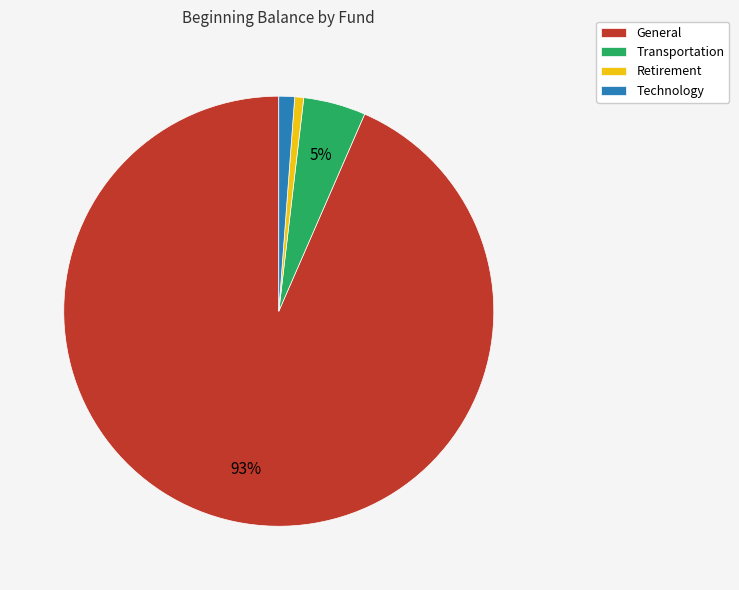

Is there any slice that represents more than half of the pie?

Yes